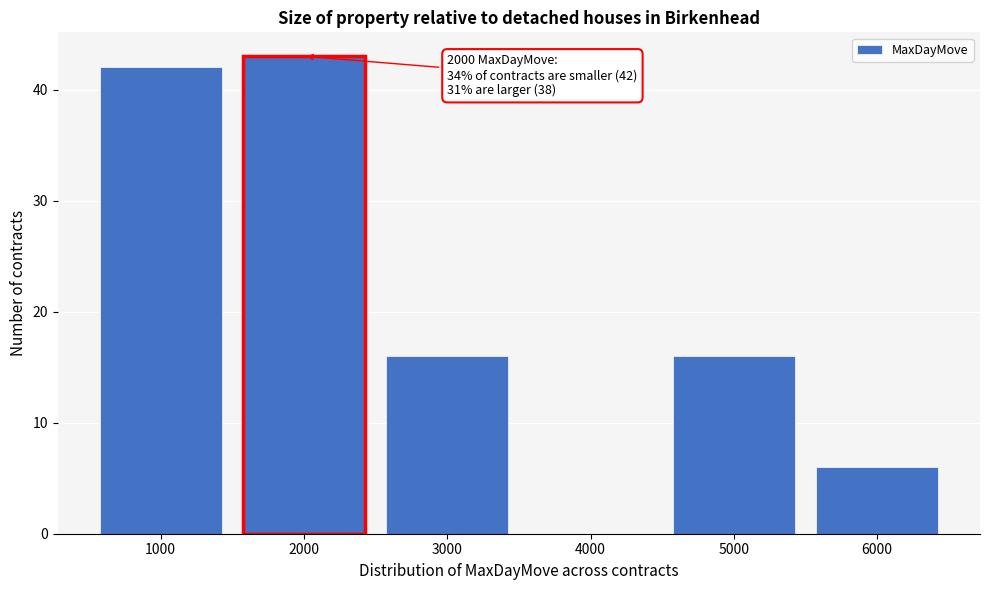

Reading left to right, what are all the values shown in this chart?

1000=42	2000=43	3000=16	4000=0	5000=16	6000=6